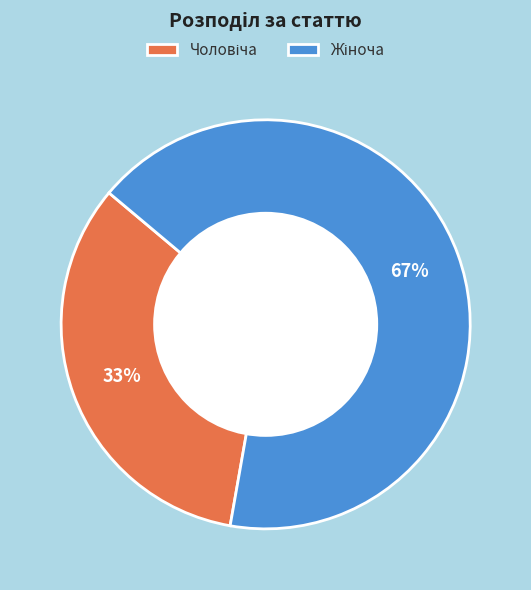

Is there a majority slice in this chart?

Yes